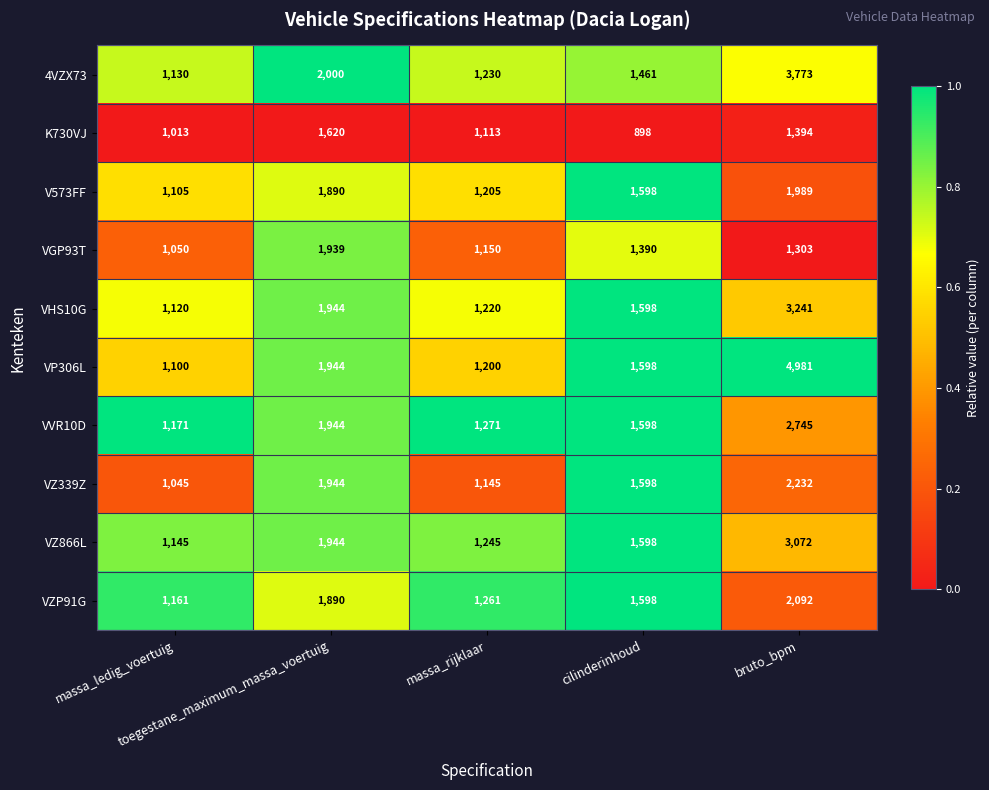

Rank the series by their maximum value, from highest to lowest.

VP306L, 4VZX73, VHS10G, VZ866L, VVR10D, VZ339Z, VZP91G, V573FF, VGP93T, K730VJ